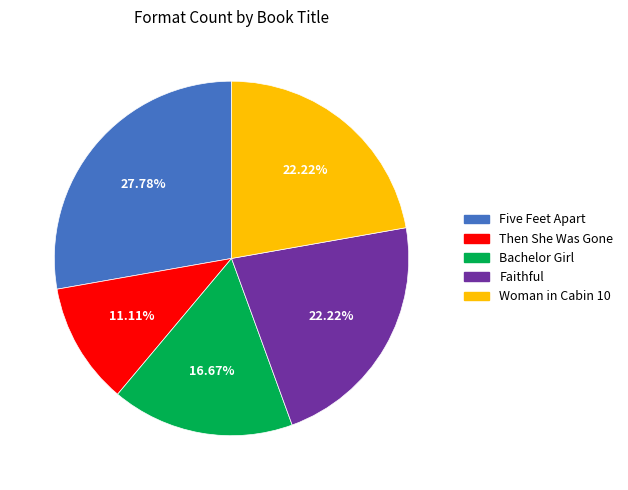

Count the number of slices in the pie.

5